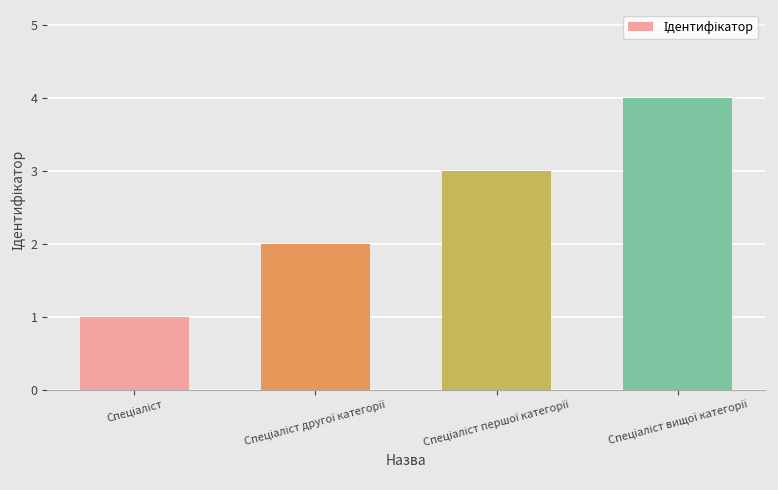

How many bars are there in total?

4